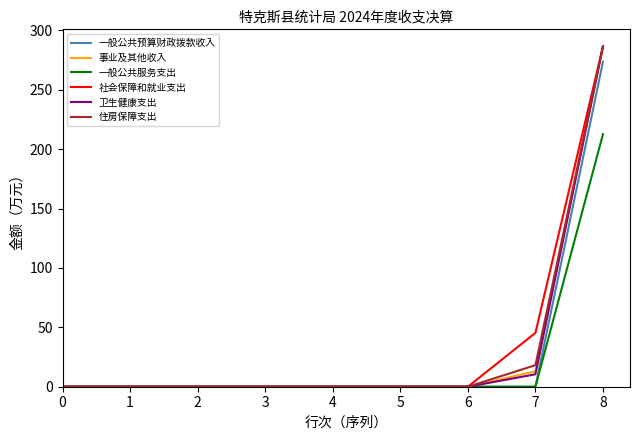

What is the highest value of the 一般公共预算财政拨款收入 series?

273.6